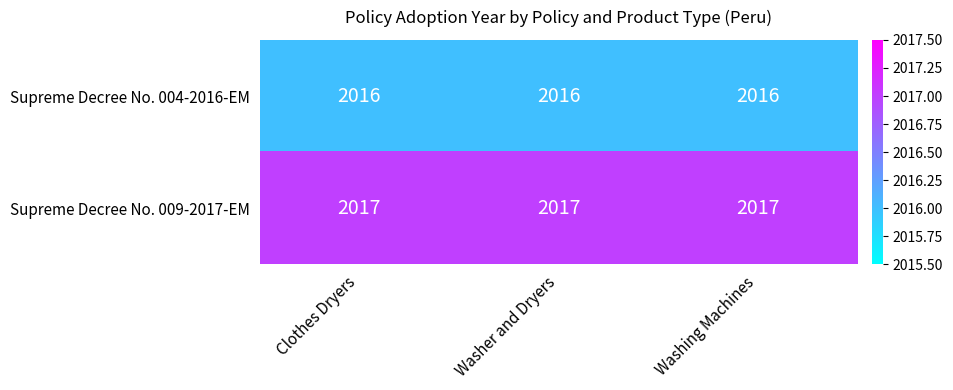

List the series in order of their peak value, lowest first.

Supreme Decree No. 004-2016-EM, Supreme Decree No. 009-2017-EM